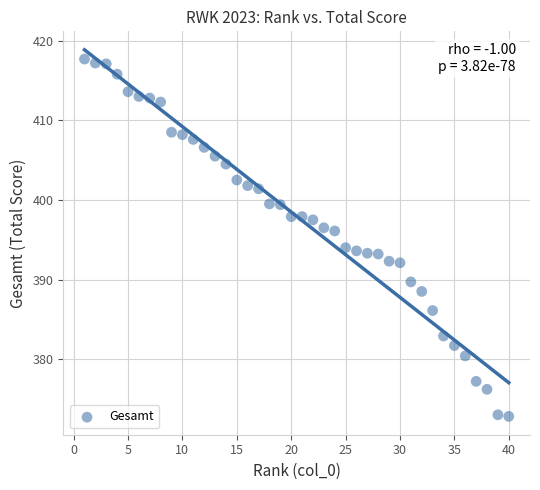

What is the range of Y values (max minus min)?

44.9